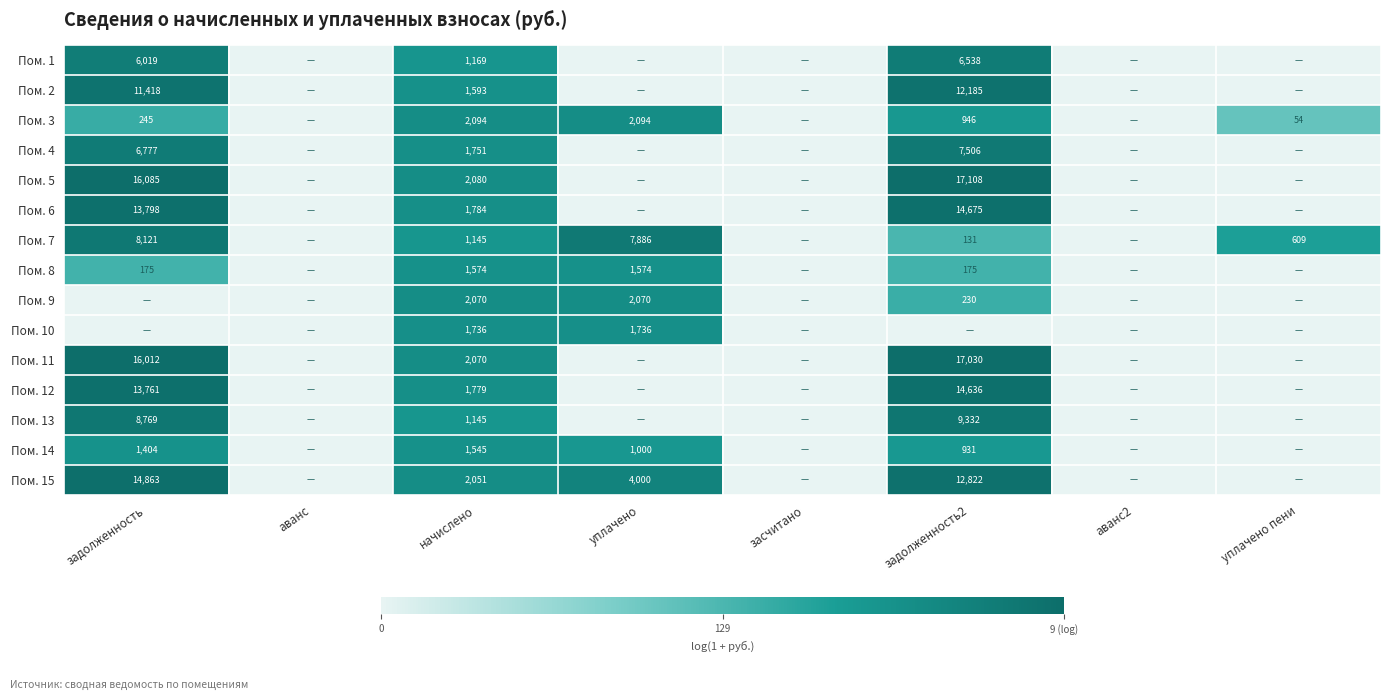

Is it true that Пом. 7 equals 411 at начислено?

False